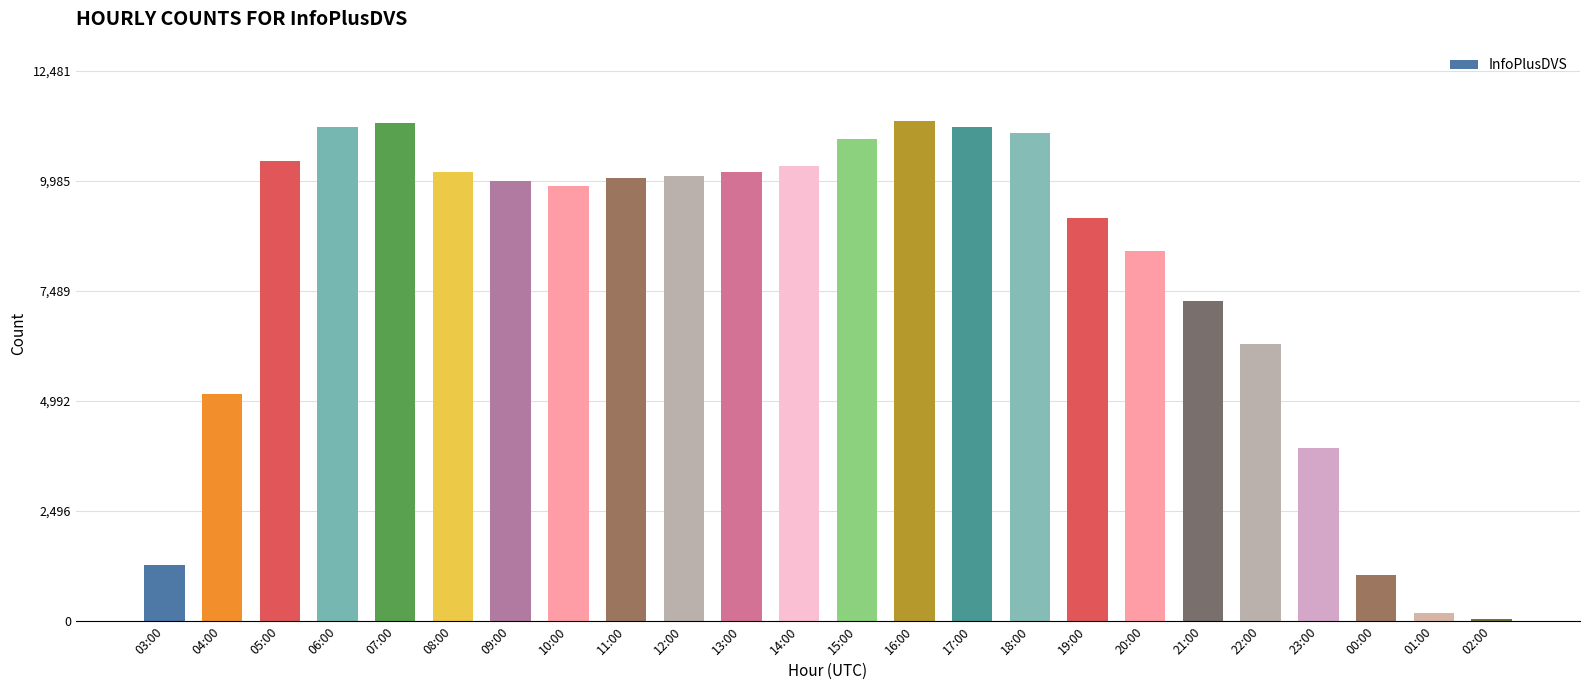

Between 11:00 and 08:00, which is larger?

08:00